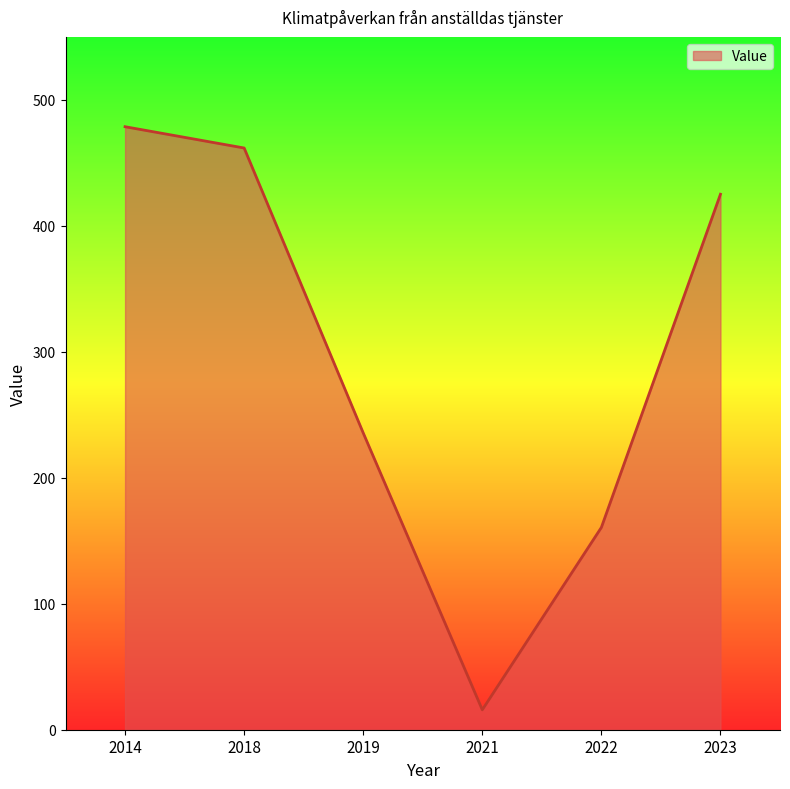

What is the sum of all values?

1777.6